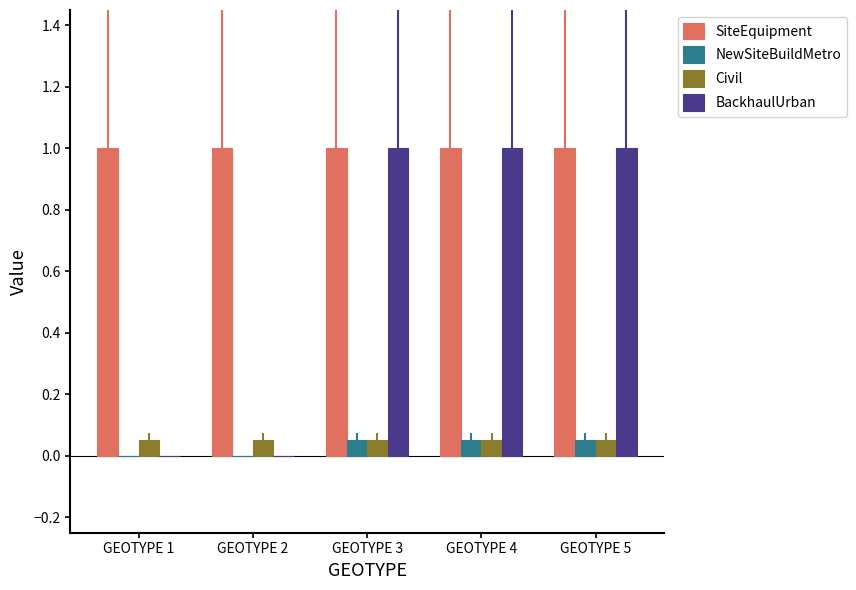

What is the sum of all SiteEquipment values?

5.0